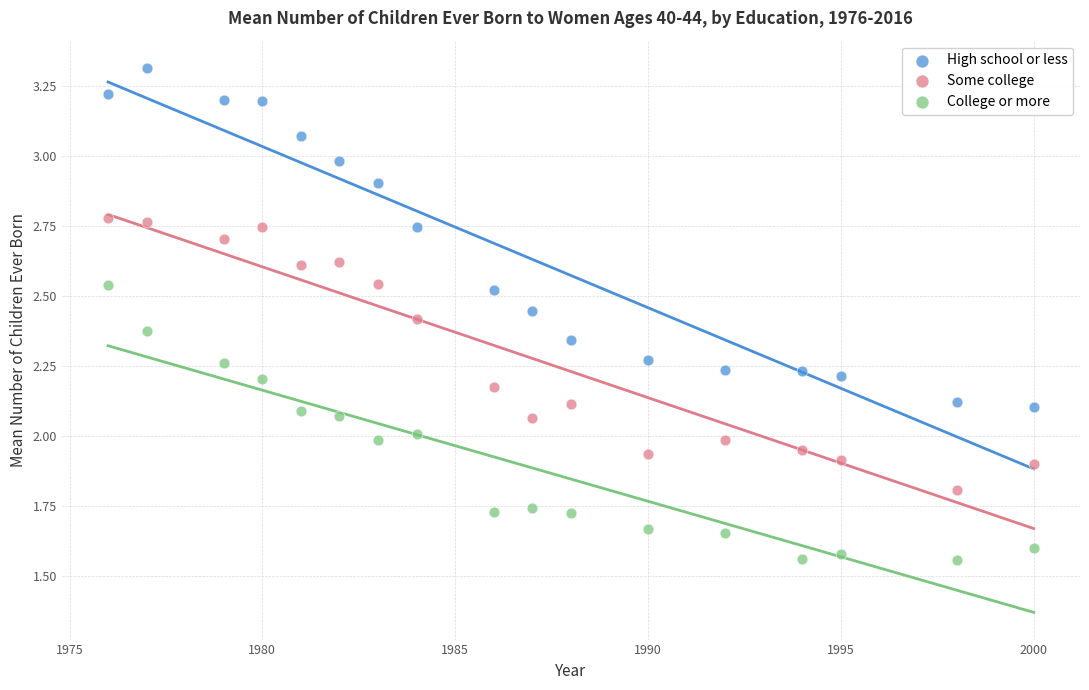

Across all data points, what is the range of Y values (max minus min)?

1.8